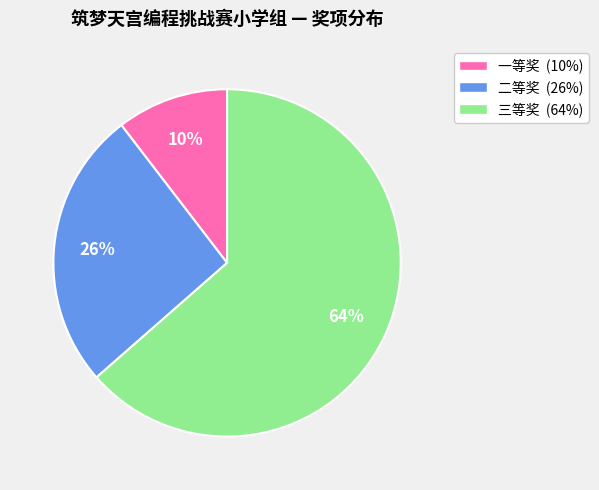

What percentage is the 二等奖 slice, to the nearest percent?

26%